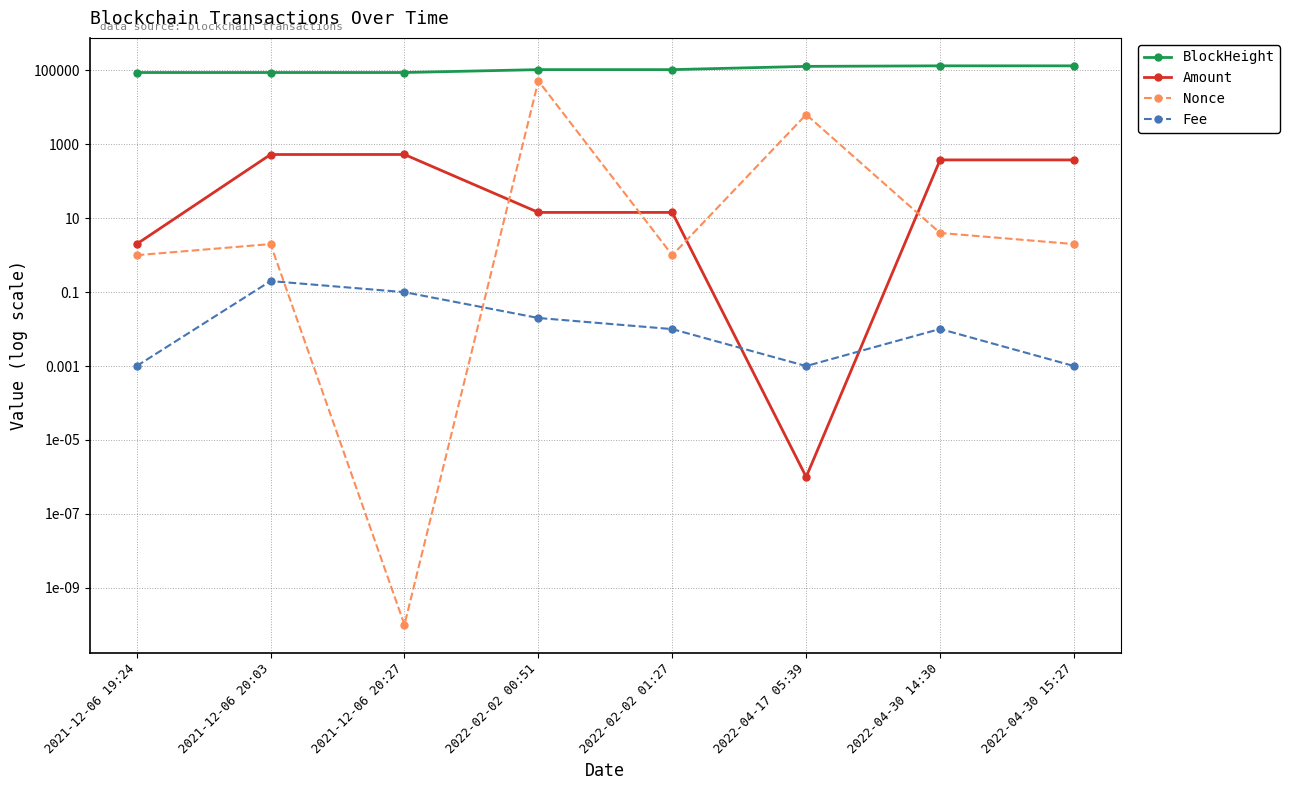

Between 2022-04-17 05:39 and 2022-04-30 14:30, which is larger?

2022-04-30 14:30